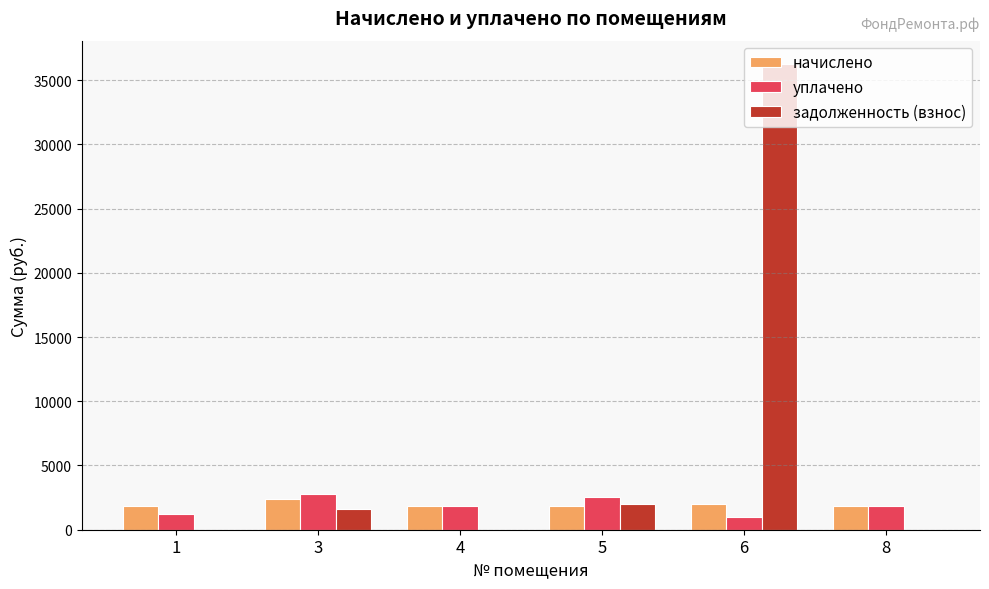

The value of задолженность (взнос) at 8 is 0.0. True or false?

True